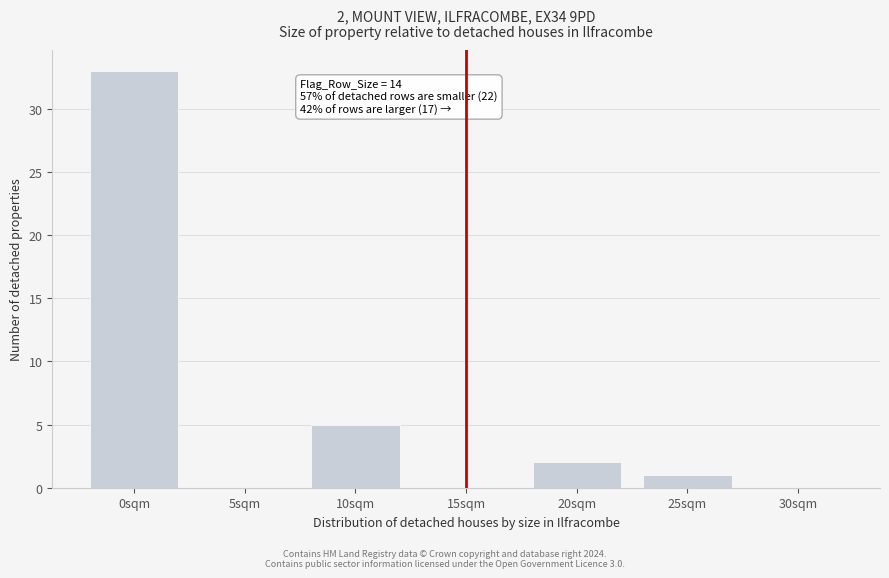

Reading left to right, transcribe all the data shown in this chart.

0sqm=33	5sqm=0	10sqm=5	15sqm=0	20sqm=2	25sqm=1	30sqm=0